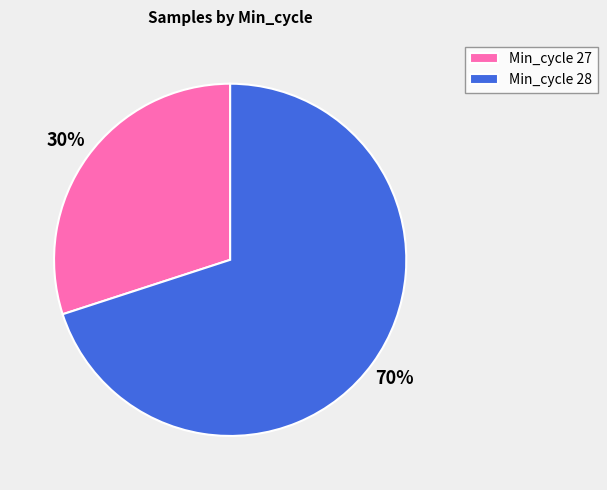

Count the number of slices in the pie.

2